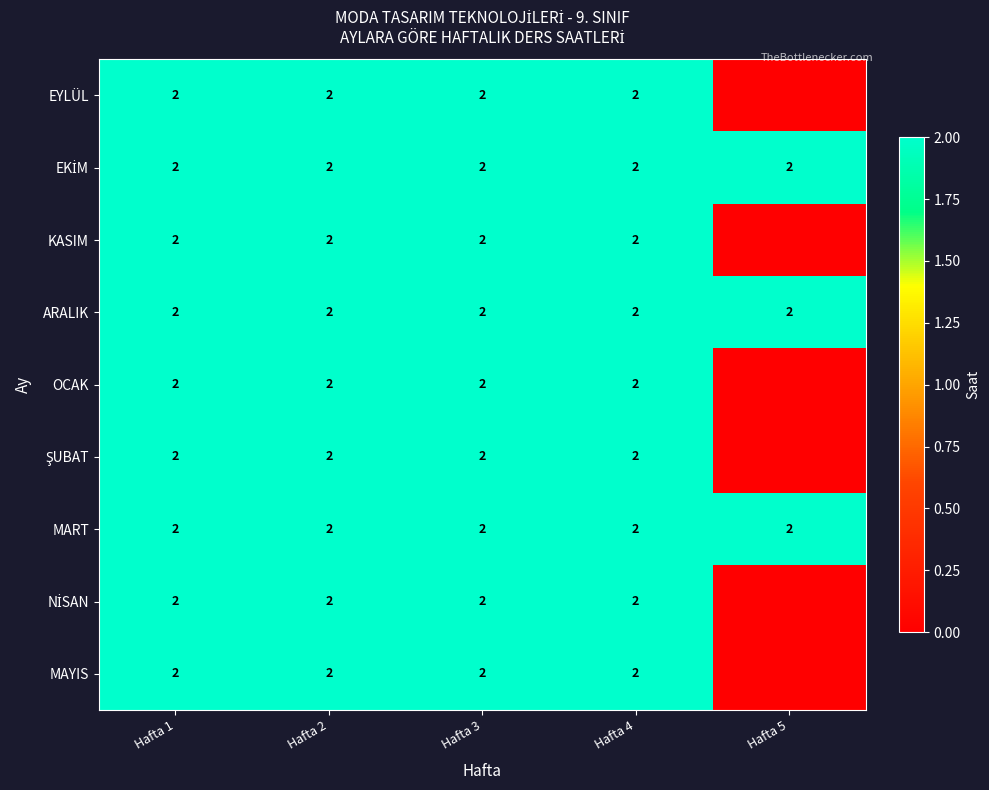

The value of ARALIK at Hafta 3 is 3. True or false?

False